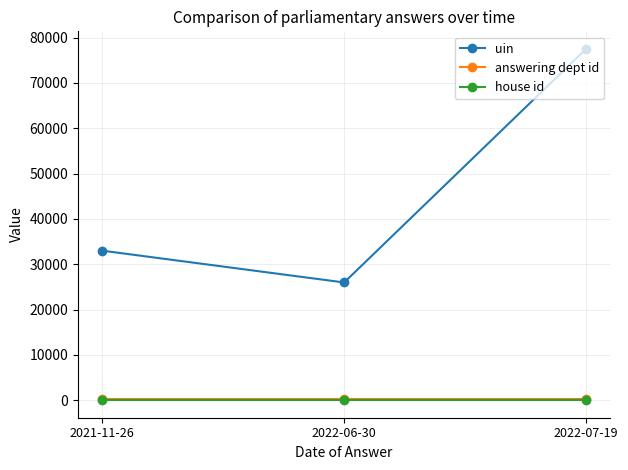

How many series are shown in this chart?

3